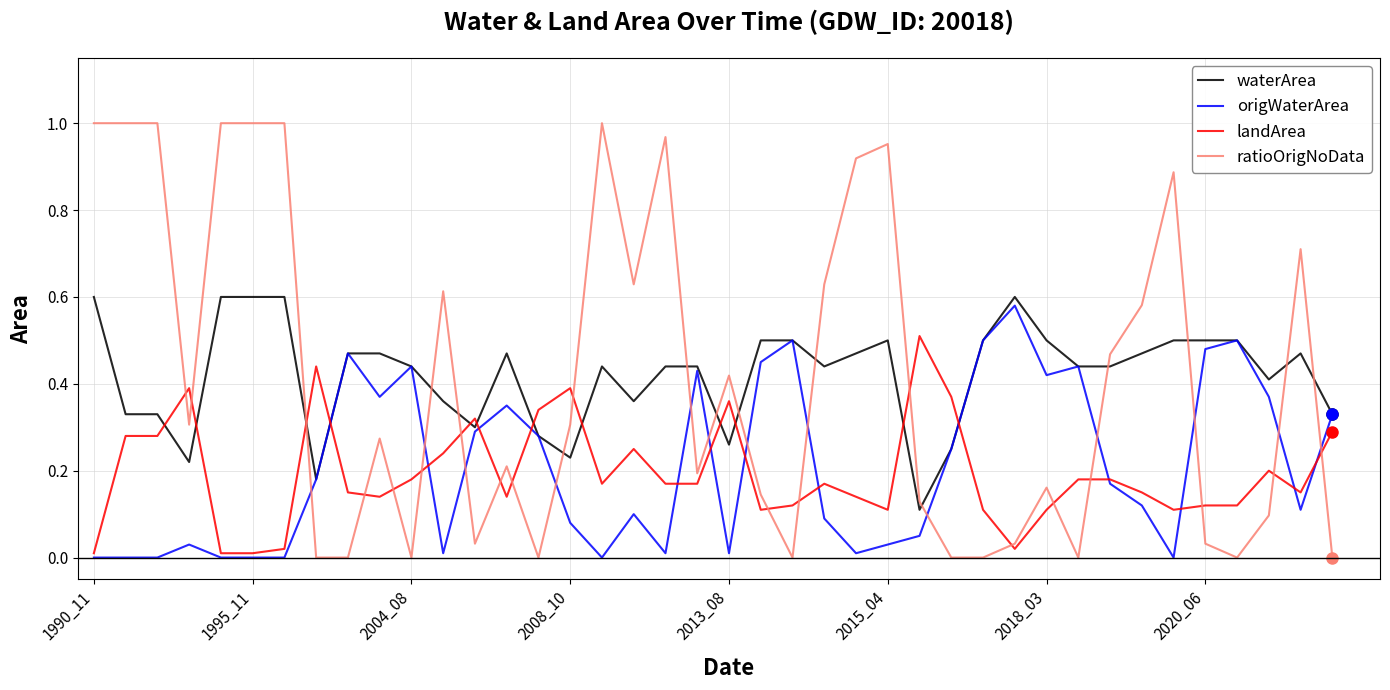

True or false: waterArea and ratioOrigNoData cross at least once.

True